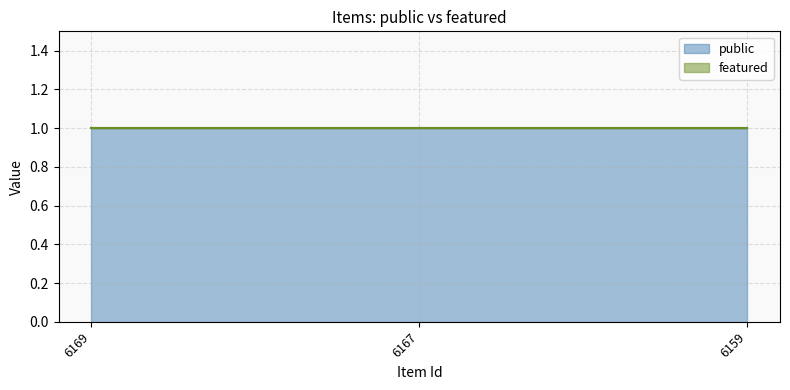

Count the number of data series in this chart.

2